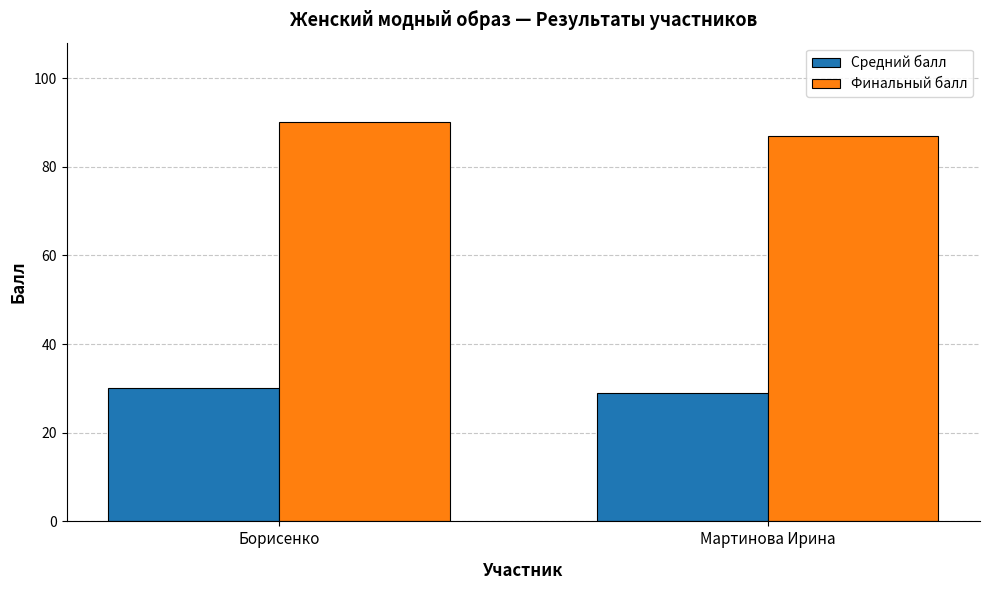

Is the value of Средний балл at Борисенко greater than the value of Финальный балл at Борисенко?

No